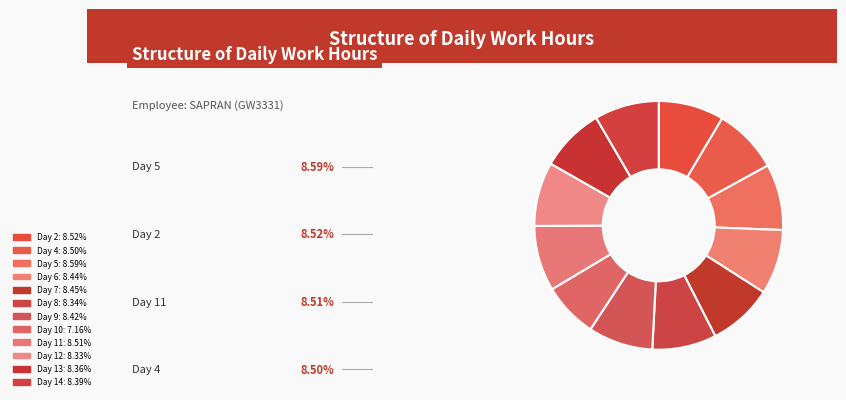

To the nearest percent, what portion does Day 9 represent?

8%